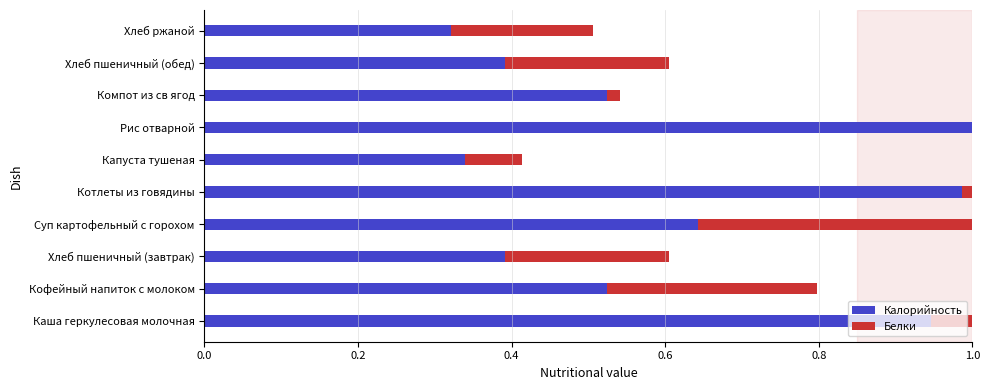

Between Рис отварной and Компот из св ягод, which series saw the biggest shift?

Калорийность